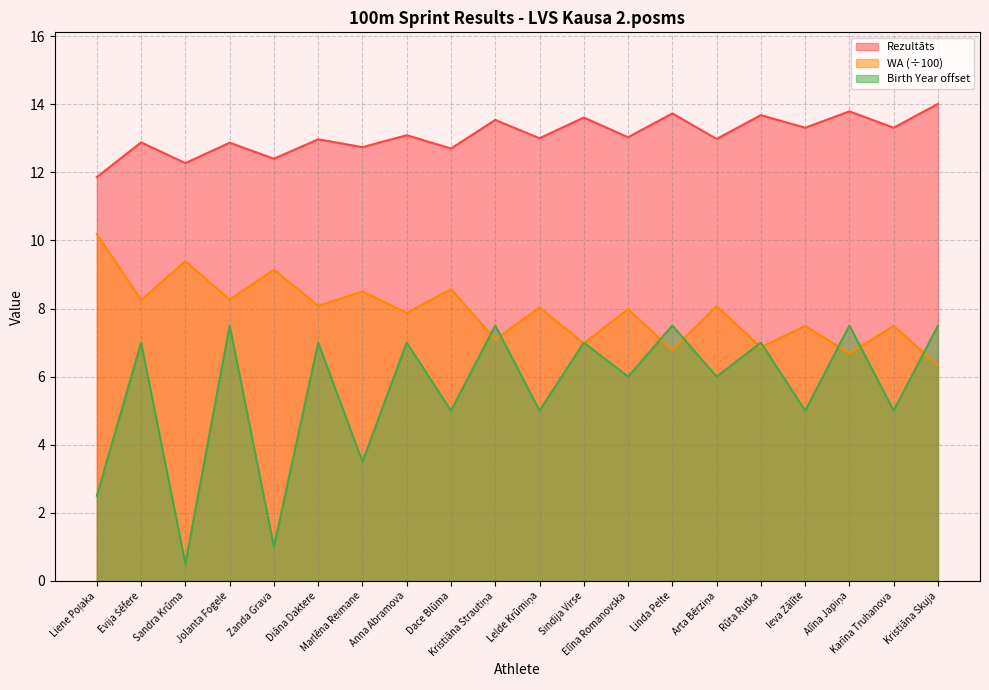

Reading left to right, transcribe all the data shown in this chart.

Rezultāts: 11.9	12.9	12.3	12.9	12.4	13.0	12.7	13.1	12.7	13.5	13.0	13.6	13.0	13.7	13.0	13.7	13.3	13.8	13.3	14.0
WA: 10.2	8.2	9.4	8.3	9.1	8.1	8.5	7.9	8.6	7.1	8.0	7.0	8.0	6.8	8.1	6.9	7.5	6.7	7.5	6.3
Birth Year: 2.5	7.0	0.5	7.5	1.0	7.0	3.5	7.0	5.0	7.5	5.0	7.0	6.0	7.5	6.0	7.0	5.0	7.5	5.0	7.5